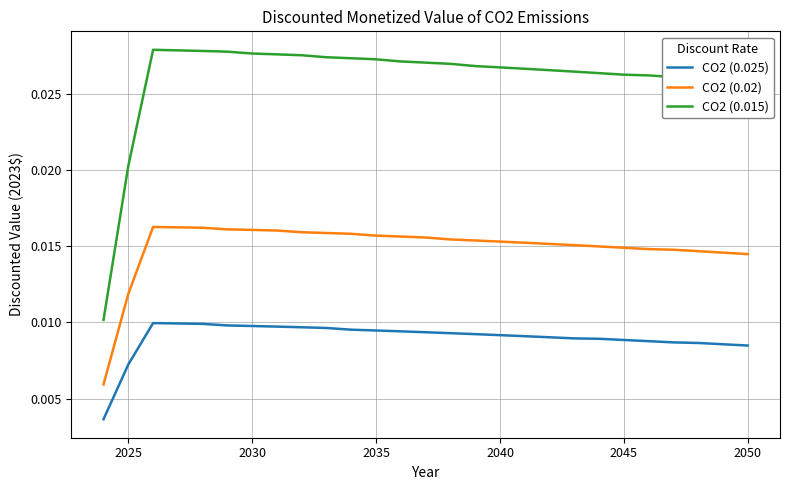

True or false: CO2 (0.02) and CO2 (0.015) intersect in this chart.

False